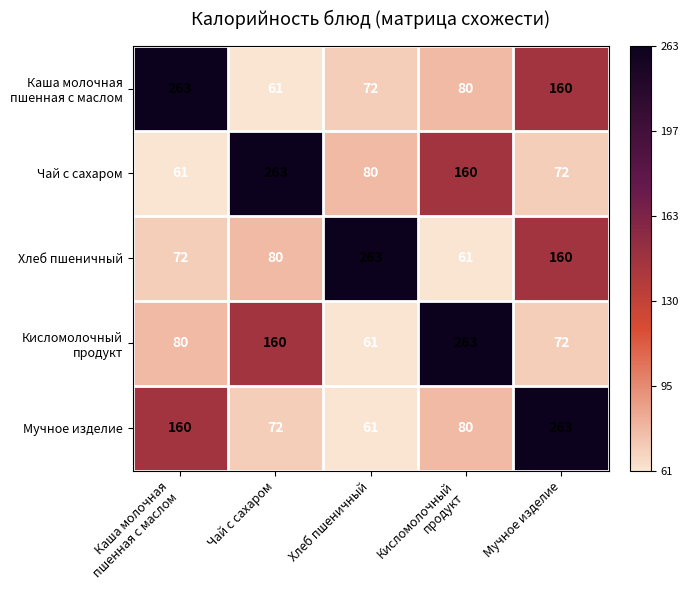

What is the approximate value of Мучное изделие at Чай с сахаром?

72